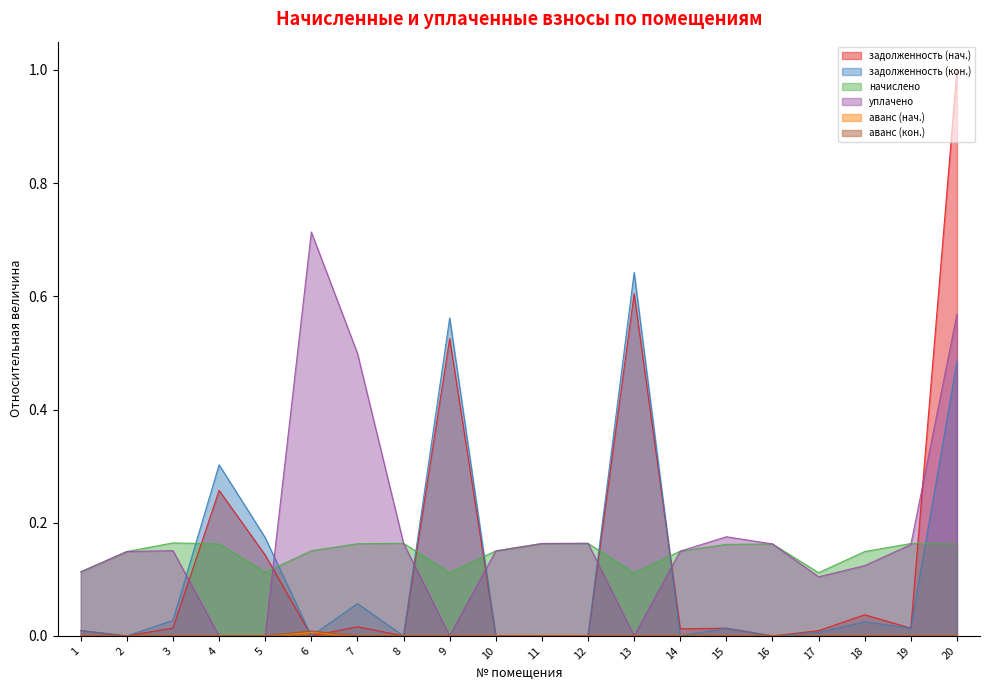

Does the chart have visible grid lines?

No